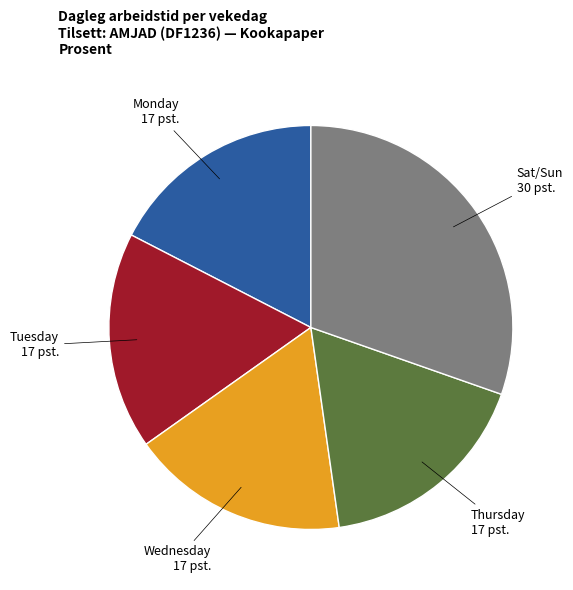

Is there any slice that represents more than half of the pie?

No